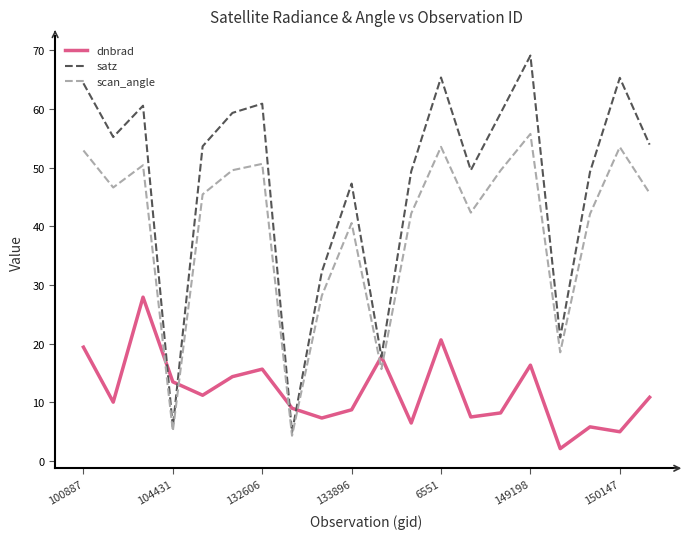

What is the maximum value shown in the chart?

69.1